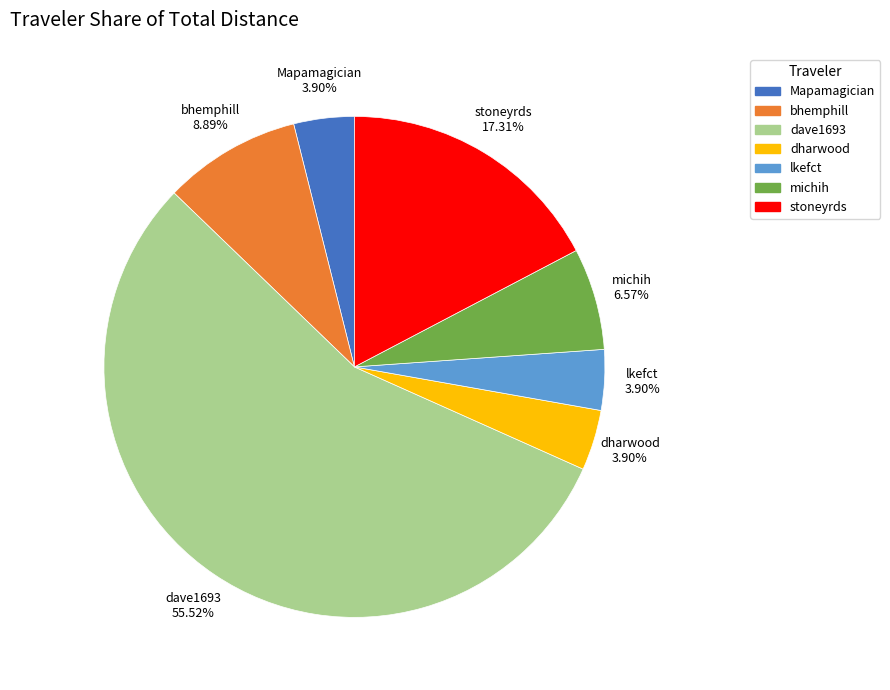

Which slice is the largest?

dave1693